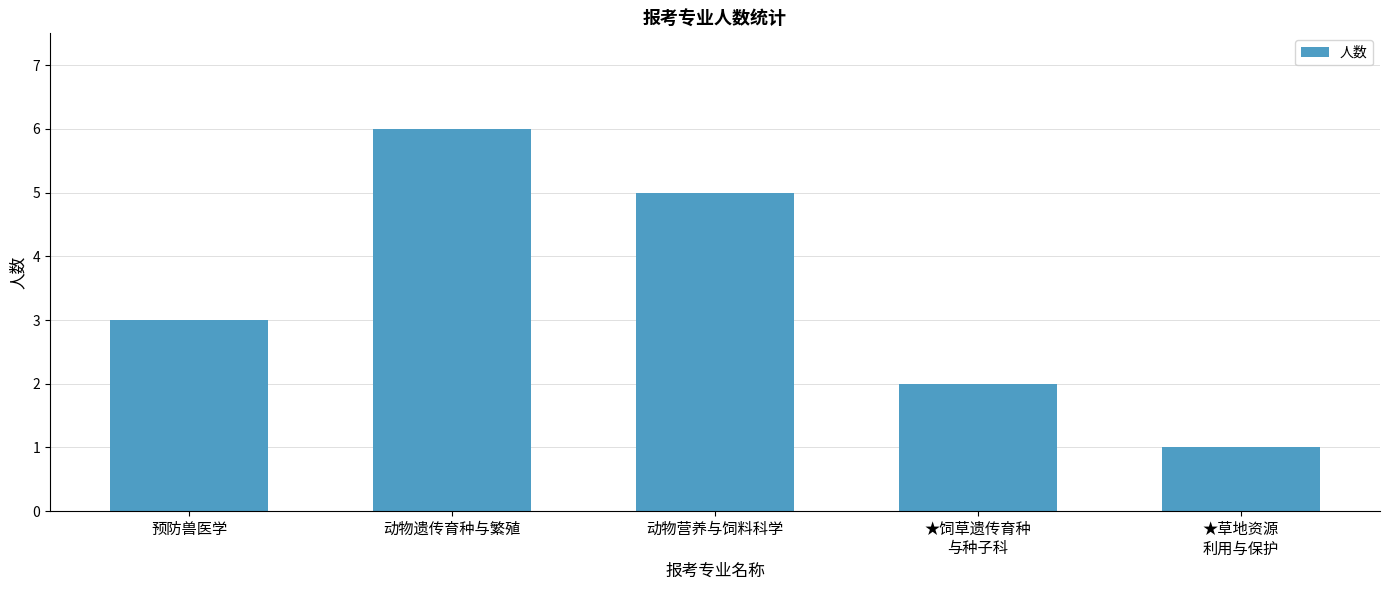

Reading left to right, extract all data points from this chart.

3	6	5	2	1